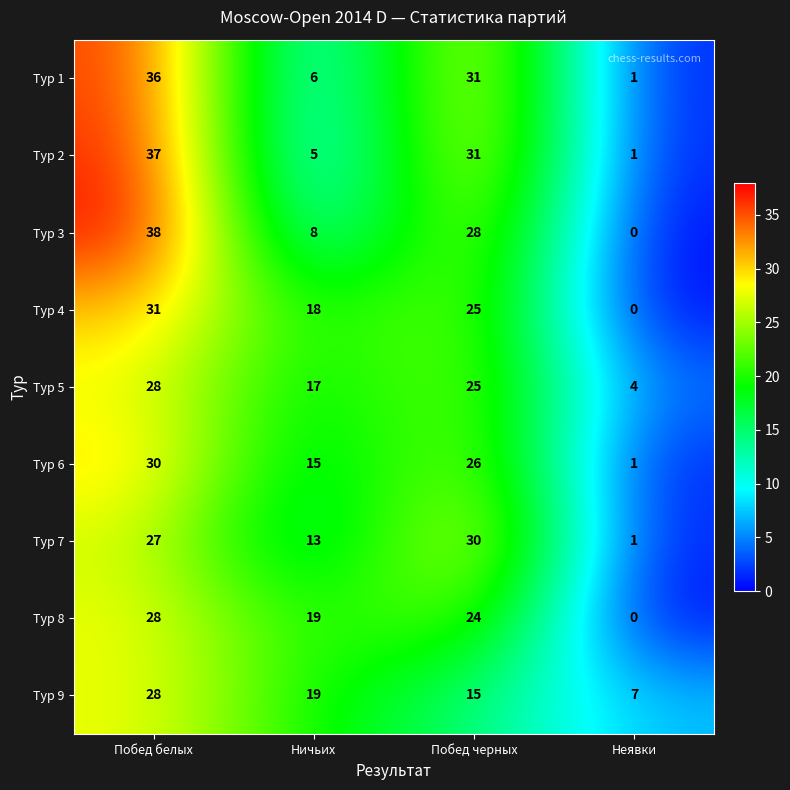

At which label does Тур 2 first exceed 31?

Побед белых